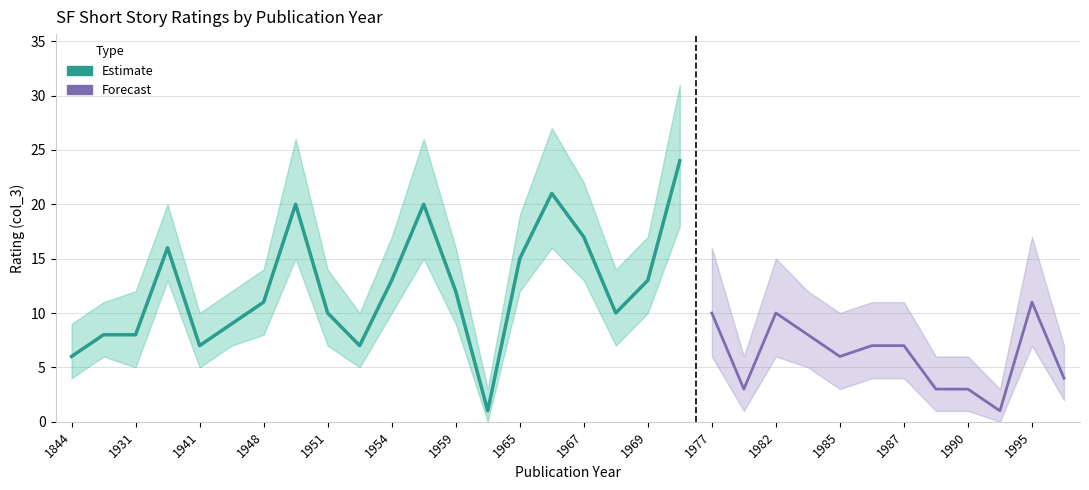

At which category does the chart reach its minimum across all series?

1962